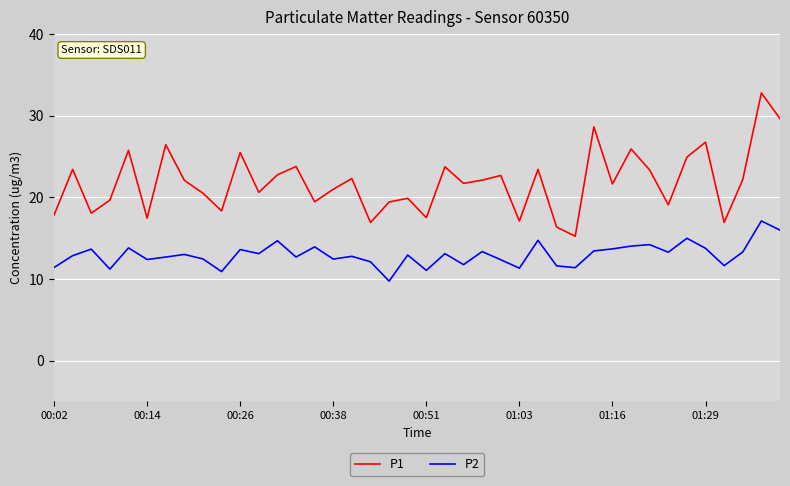

What is the difference between the maximum and second lowest values in the P1 series?

16.4